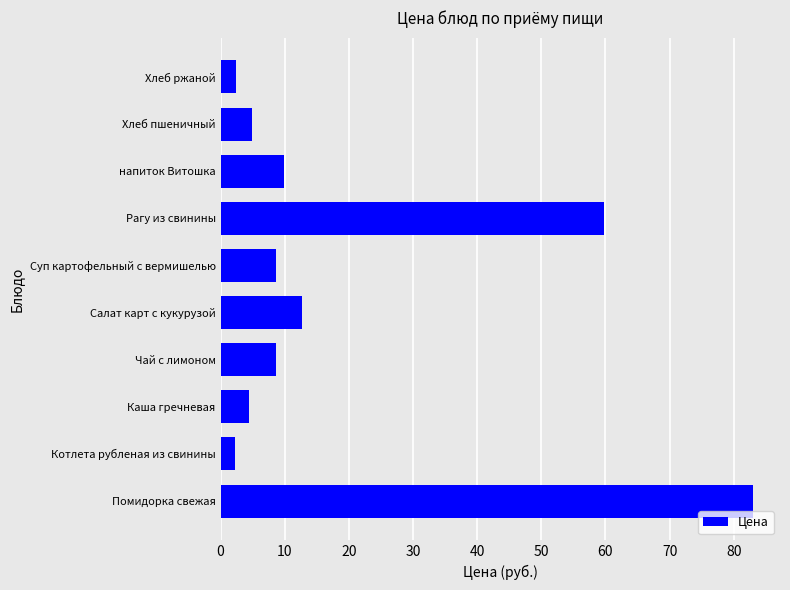

The chart shows a value of 5.3 at Чай с лимоном. True or false?

False